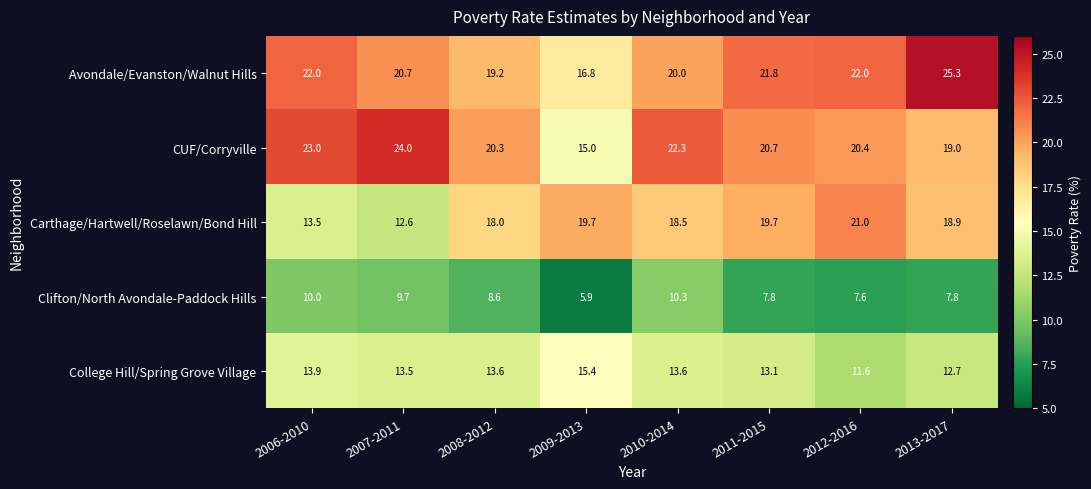

What is the difference between the maximum and second lowest values in the CUF/Corryville series?

5.0